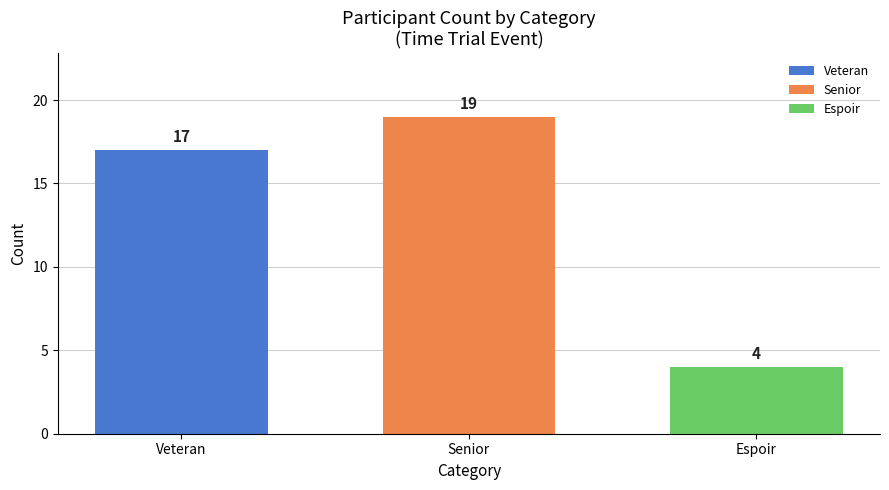

The Espoir series shows 4 at Senior. True or false?

True